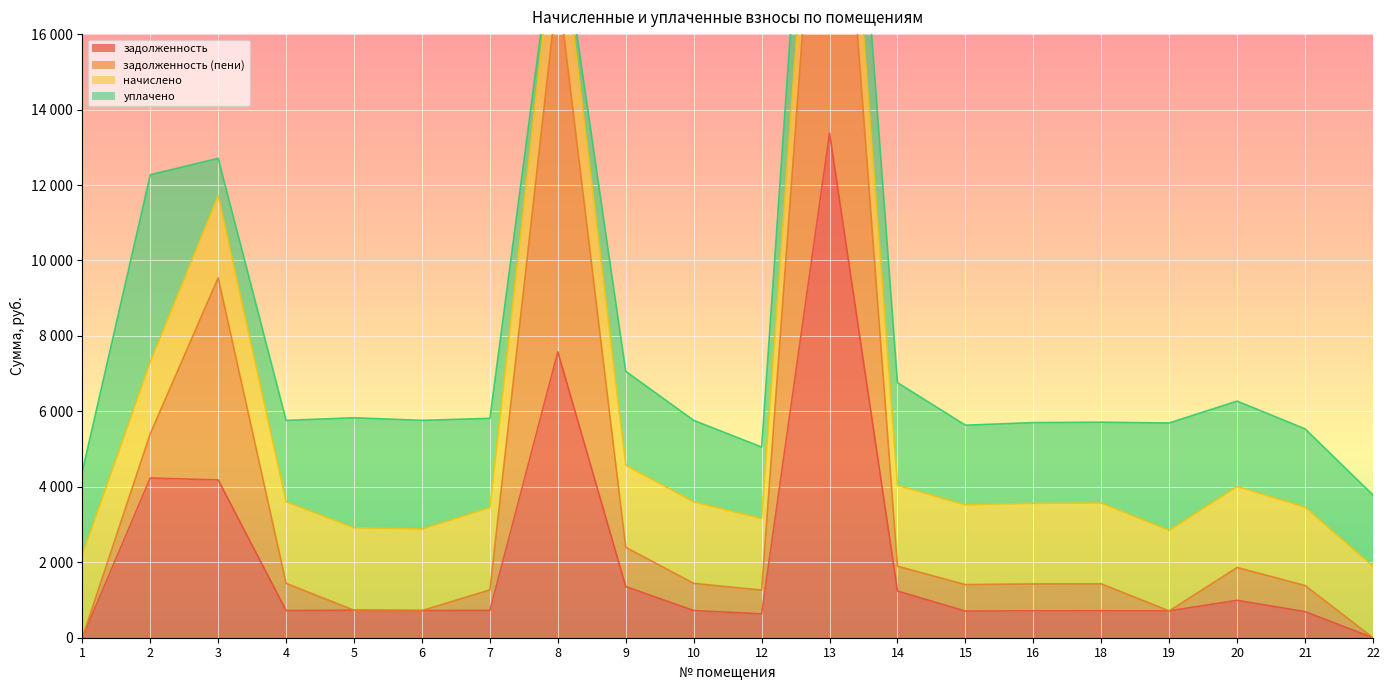

True or false: задолженность (пени) and задолженность cross at least once.

False